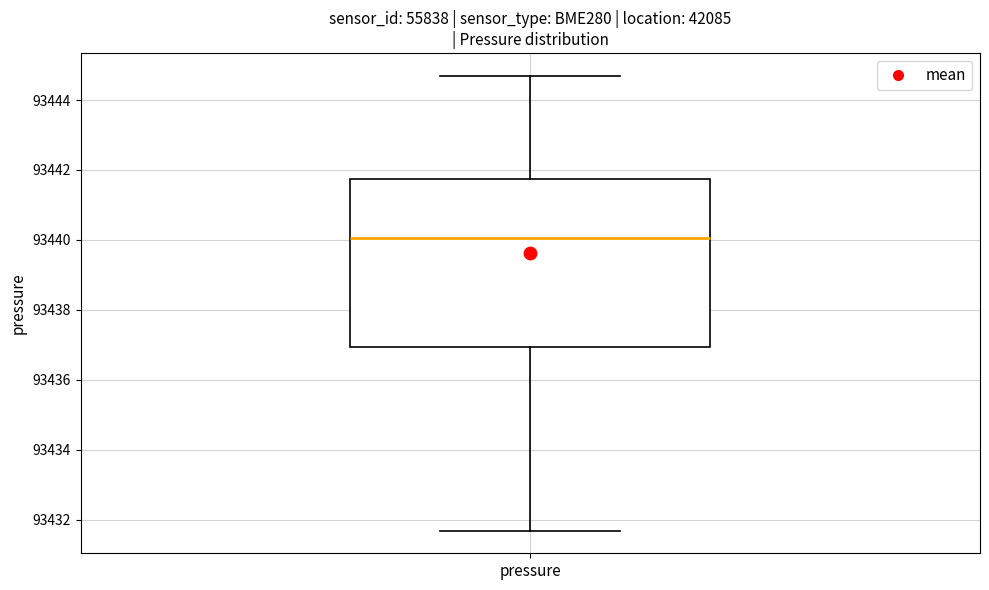

Transcribe this box plot: give where the median line is, the range the box spans, and where the two whiskers end, as read against the y-axis. The values are not printed on the chart, so give them approximately, as read against the axis.

median 93440.0, box 93437.0 to 93441.8, whiskers 93431.6 to 93444.6